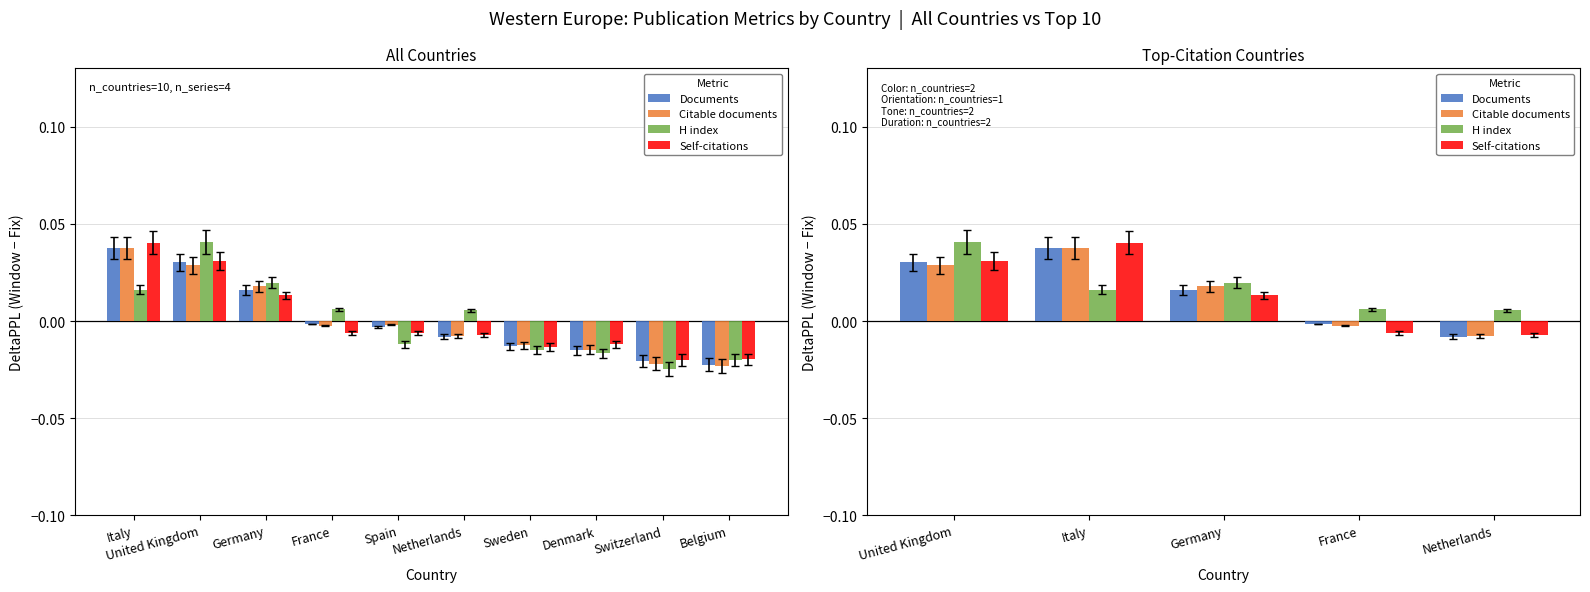

At how many categories does at least one series exceed 0?

5